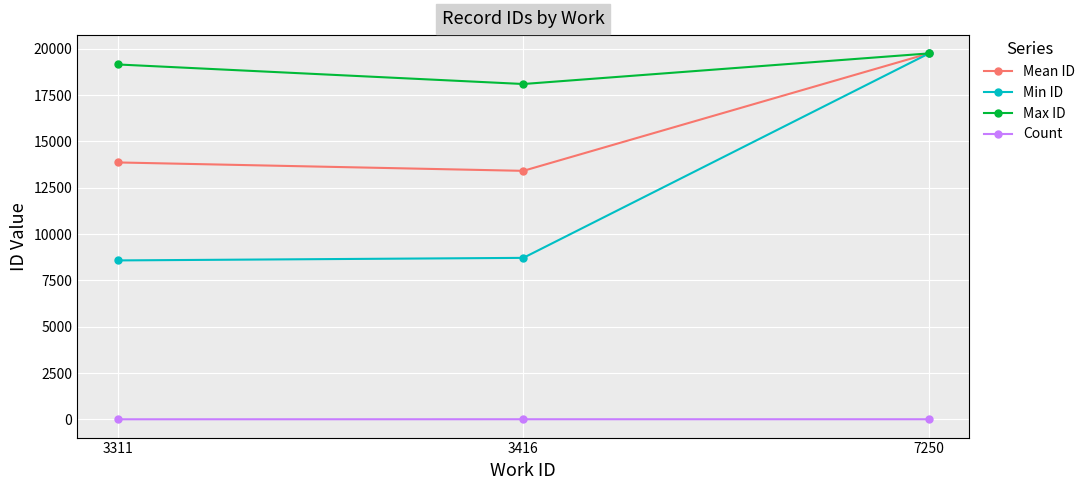

Which category has the highest value in the Mean ID series?

7250